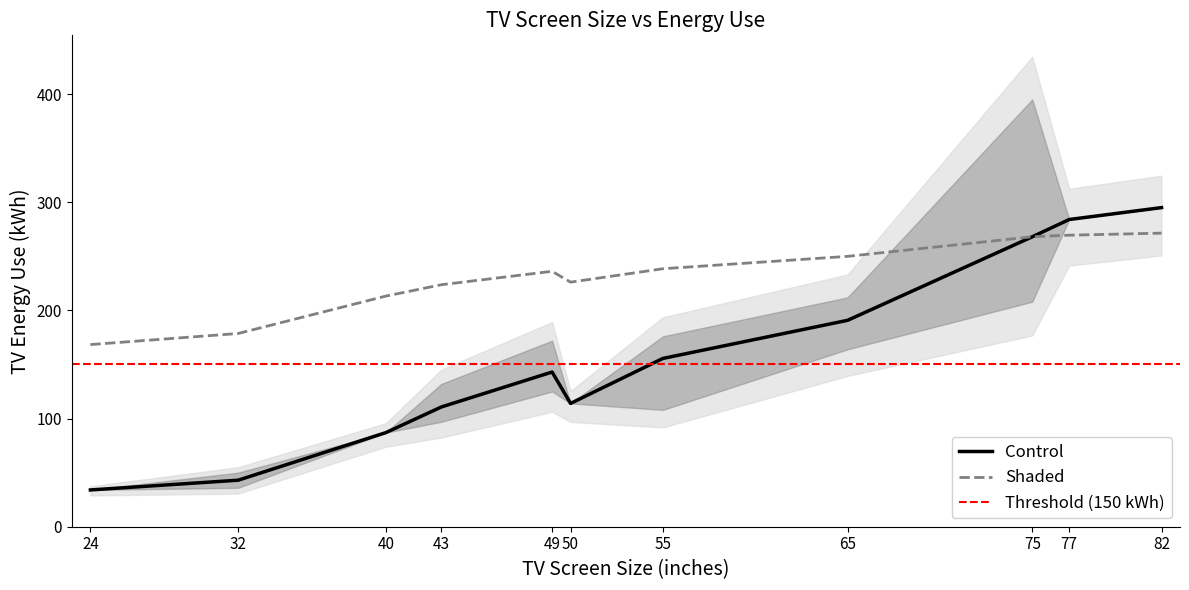

The Shaded series shows 129.9 at 40. True or false?

False